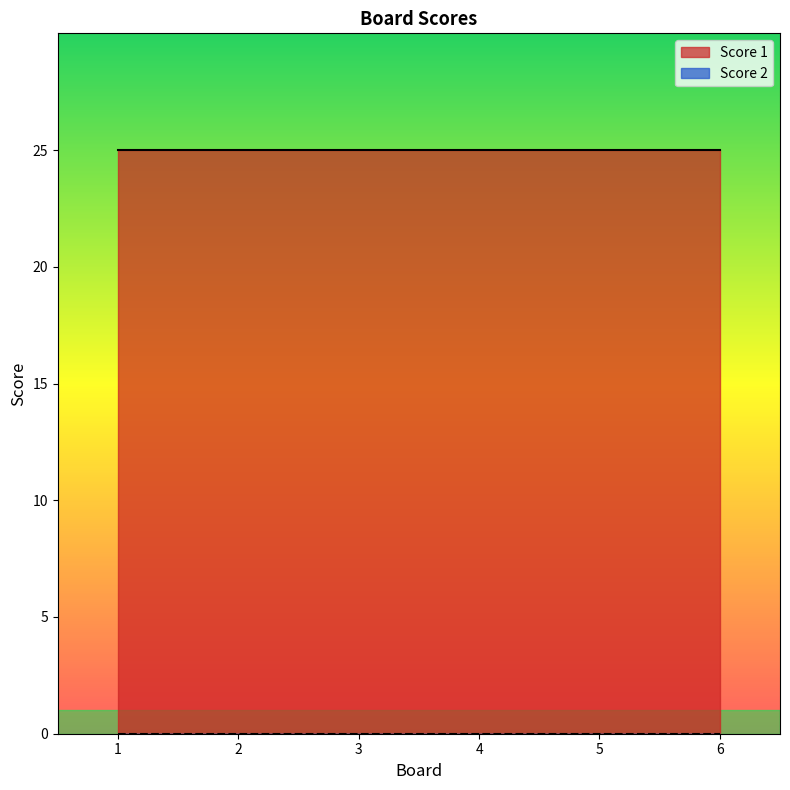

Which has a higher value, 3 or 1?

3